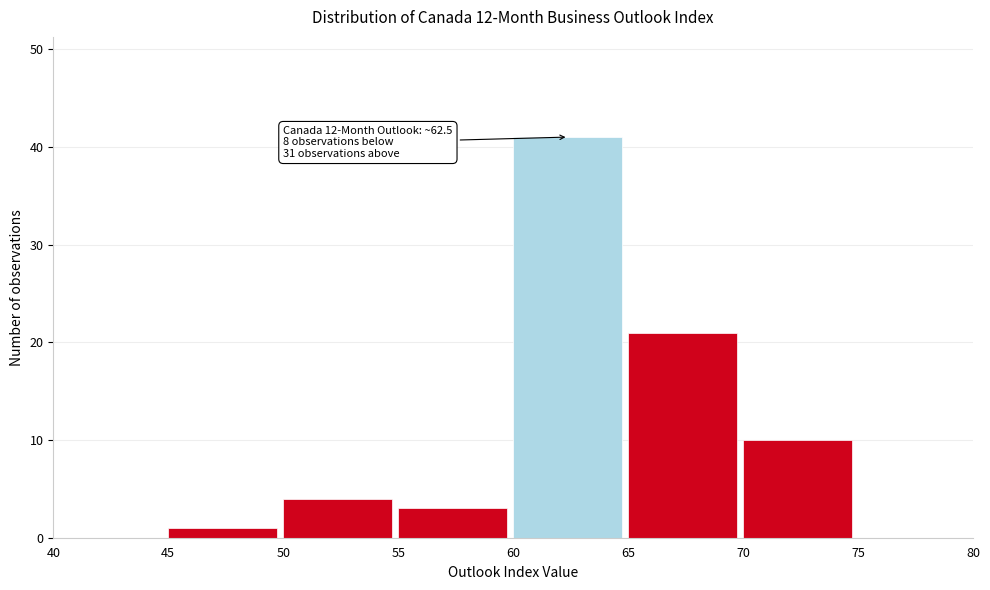

Over which range of the x-axis is the bar tallest?

60 to 65